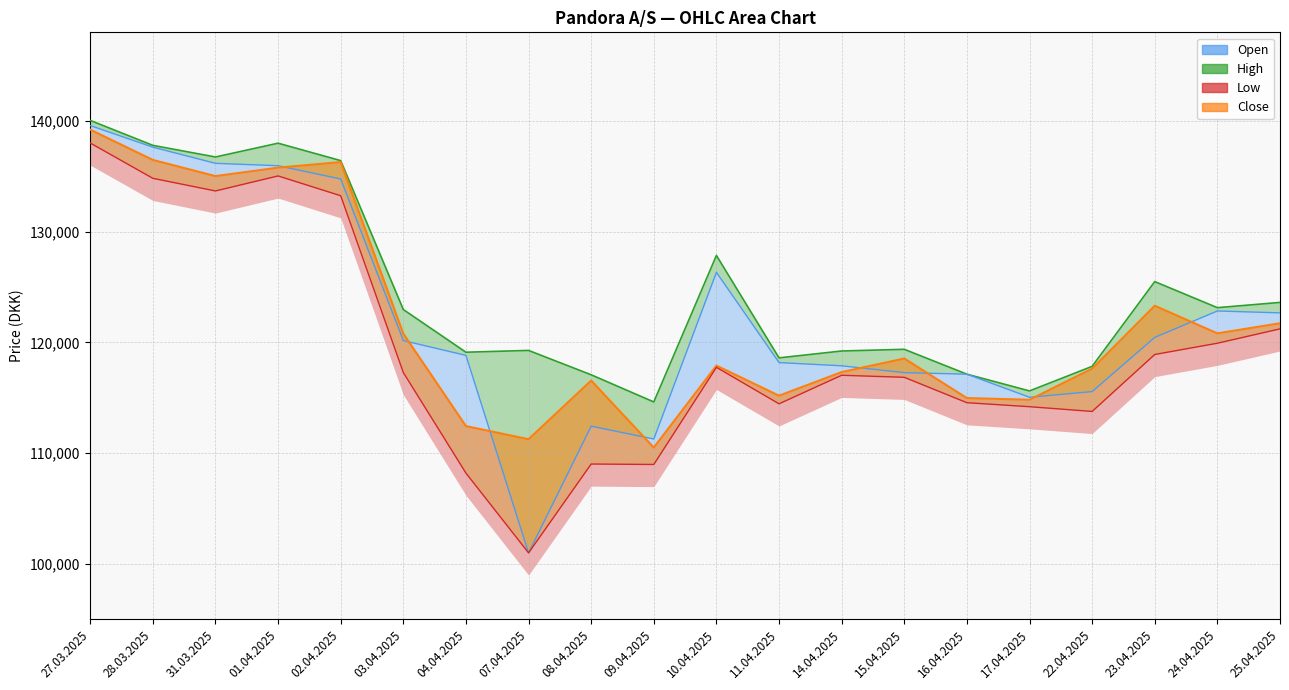

Does the chart have visible grid lines?

Yes